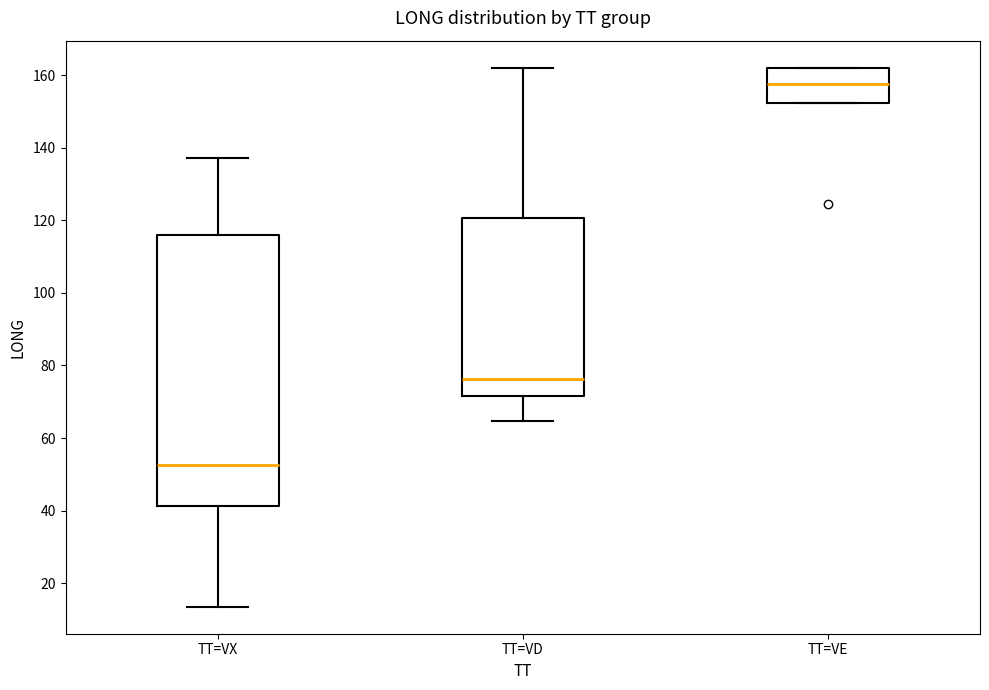

Reading left to right, transcribe this box plot: for each box, give where its median line is, the range the box spans, and where its two whiskers end, as read against the y-axis. The values are not printed on the chart, so give them approximately, as read against the axis.

TT=VX: median 52, box 42 to 116, whiskers 14 to 138
TT=VD: median 76, box 72 to 120, whiskers 64 to 162
TT=VE: median 158, box 152 to 162, whiskers 152 to 162